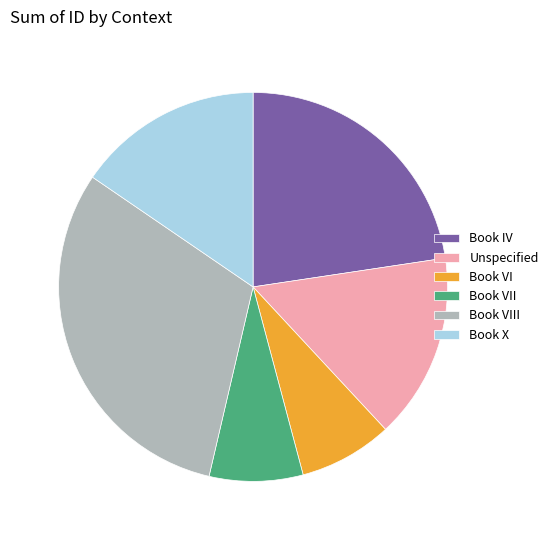

Is it true that Book VIII is 44% of the pie?

False